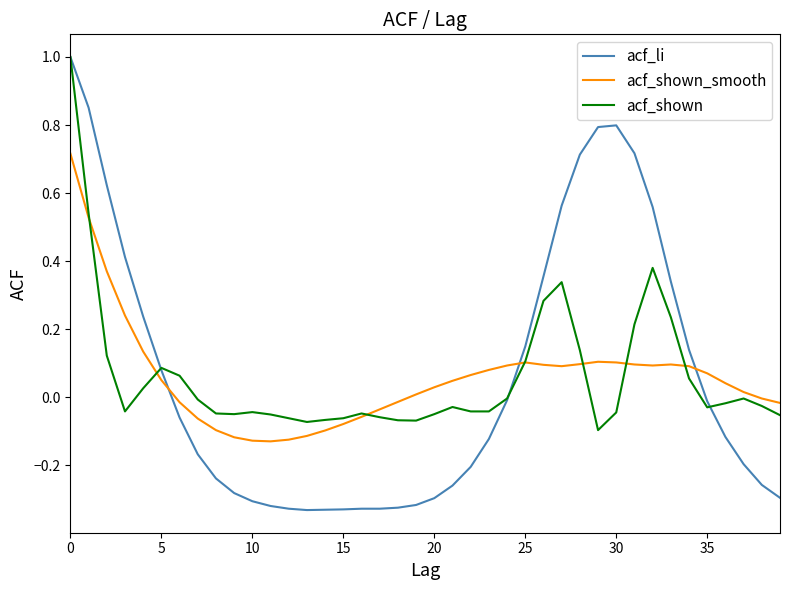

How many times do acf_li and acf_shown_smooth cross each other?

3